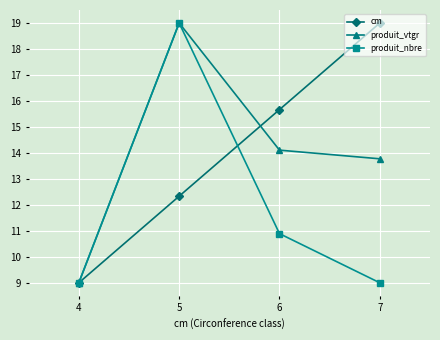

What is the difference between the highest and lowest values at 5?

6.7